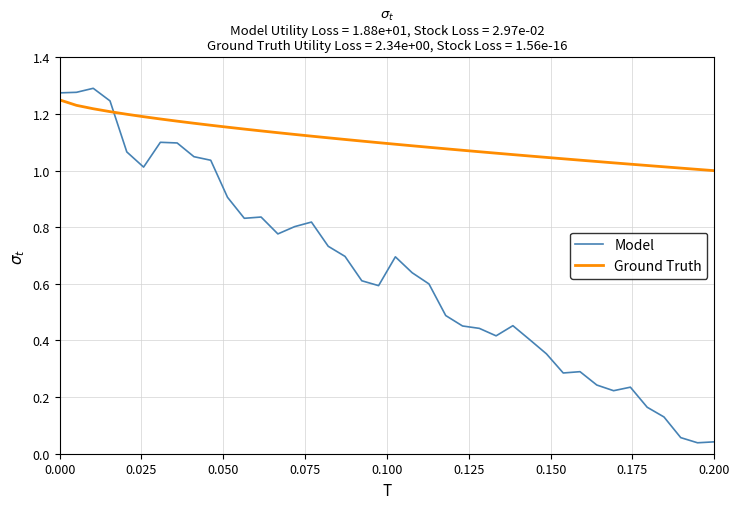

How many lines are shown in the chart?

2